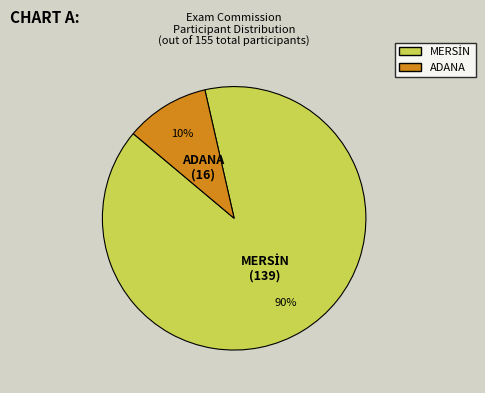

To the nearest percent, what portion does ADANA represent?

10%